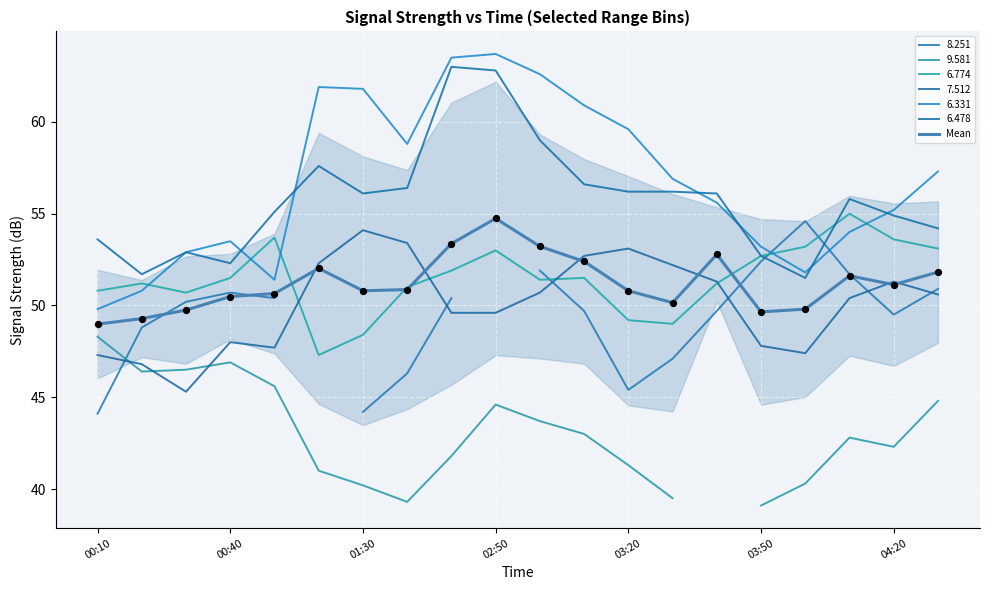

What is the change in value from 04:20 to 16?

-1.0